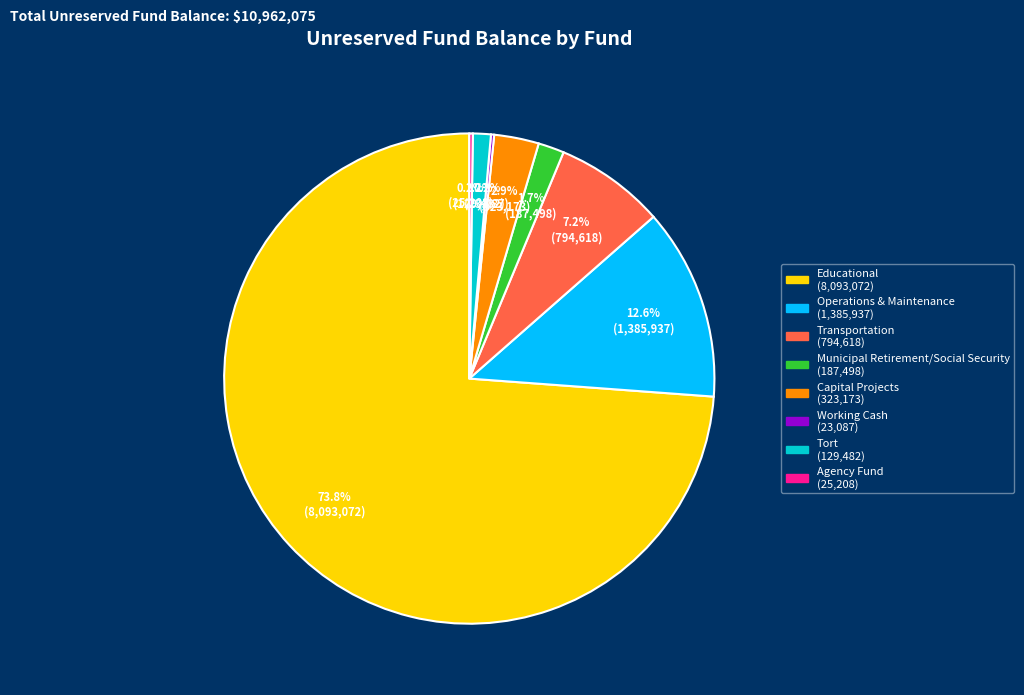

Does any single category account for the majority?

Yes